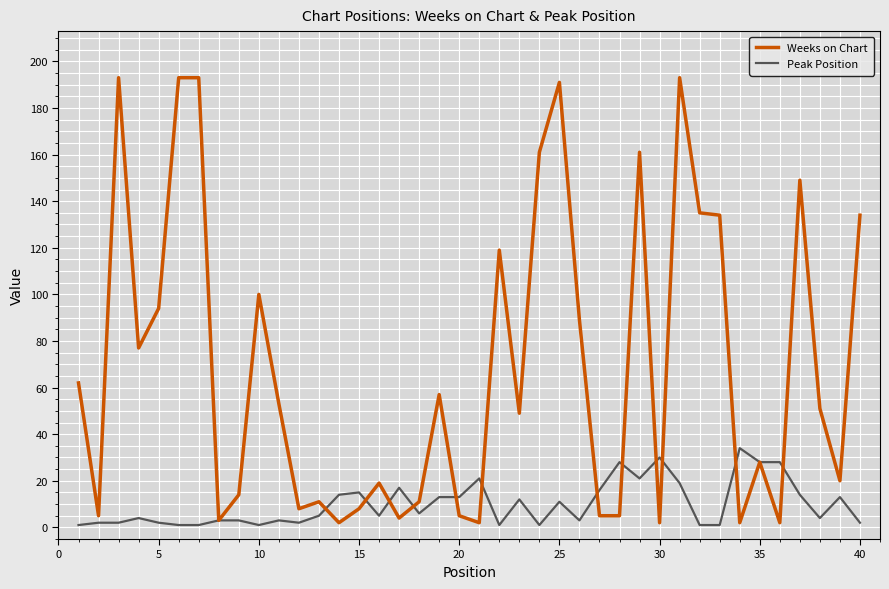

Which series has the largest range (max minus min)?

Weeks on Chart